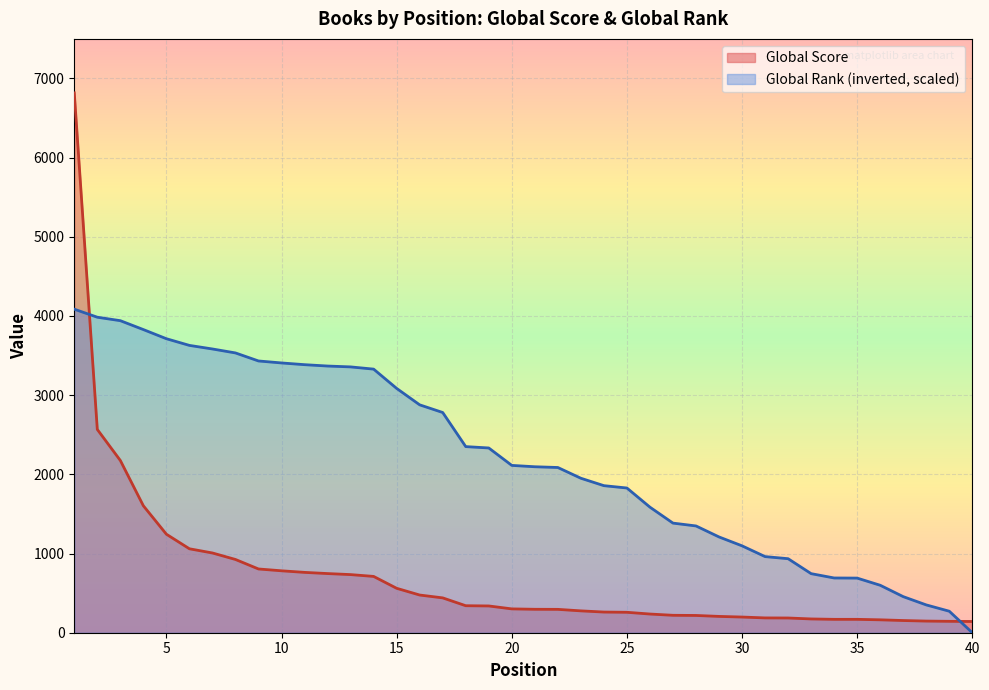

The value of Global Rank at 4 is 3828.0. True or false?

True